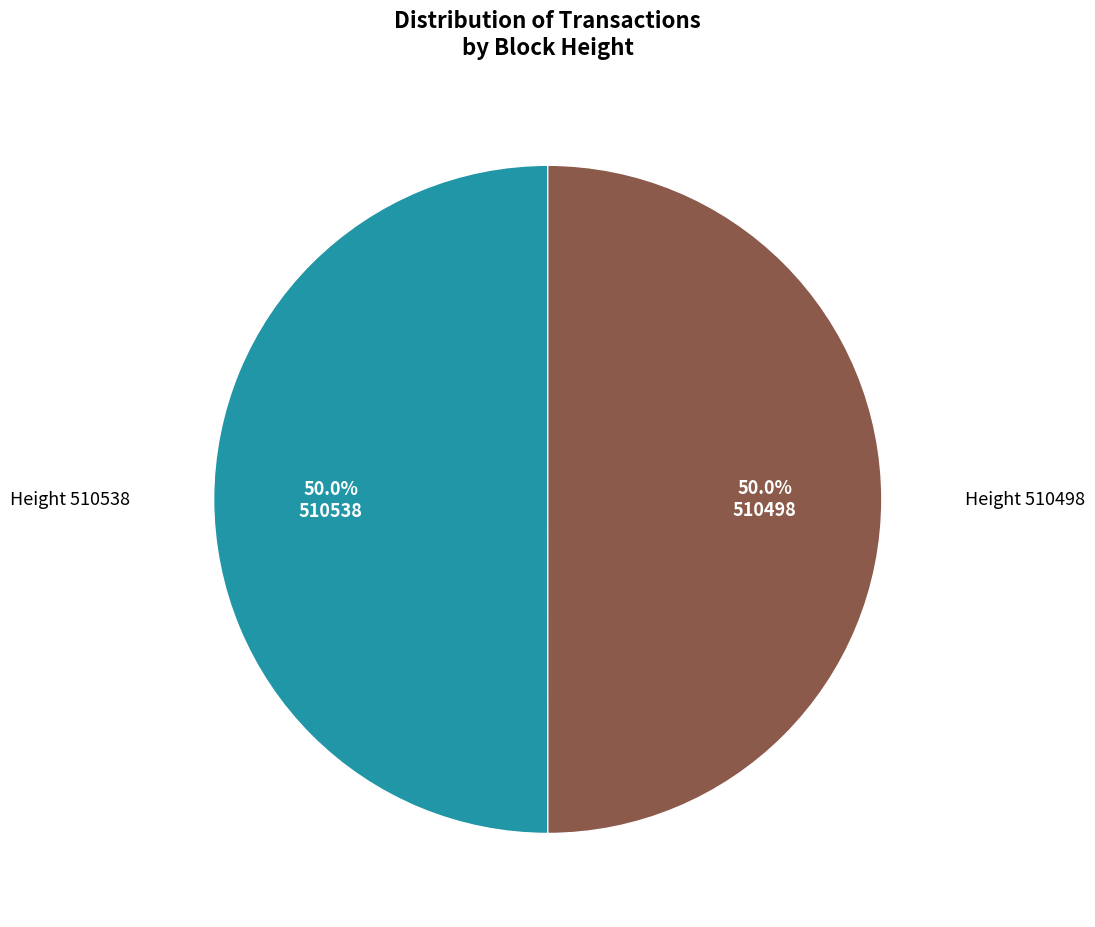

How many segments does this pie chart have?

2